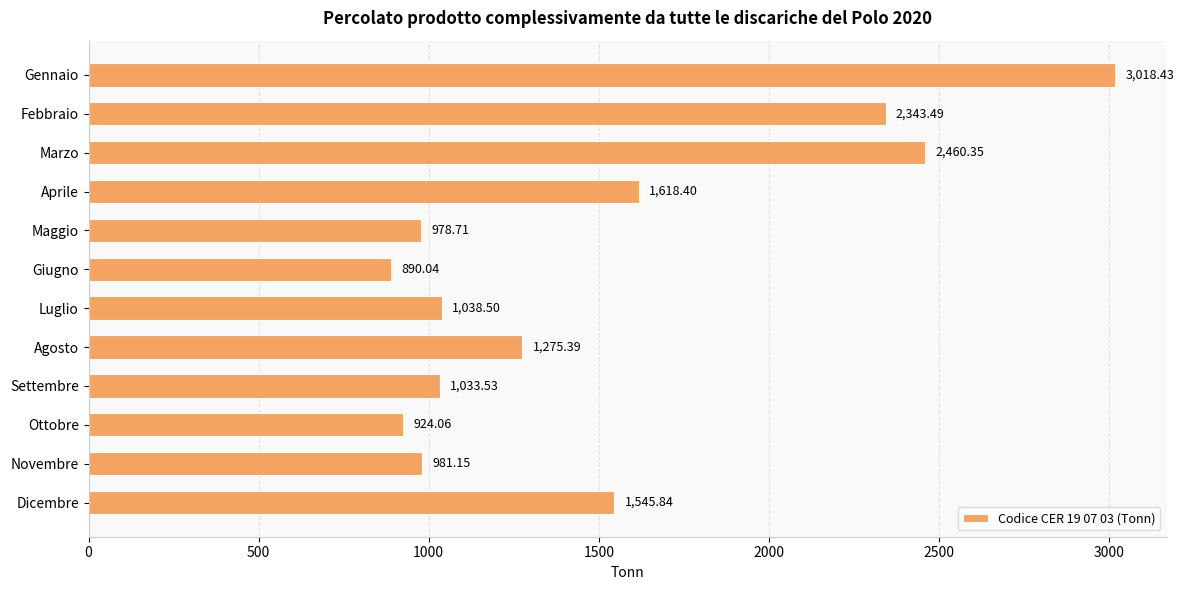

Rank the categories by value from highest to lowest.

Gennaio, Marzo, Febbraio, Aprile, Dicembre, Agosto, Luglio, Settembre, Novembre, Maggio, Ottobre, Giugno